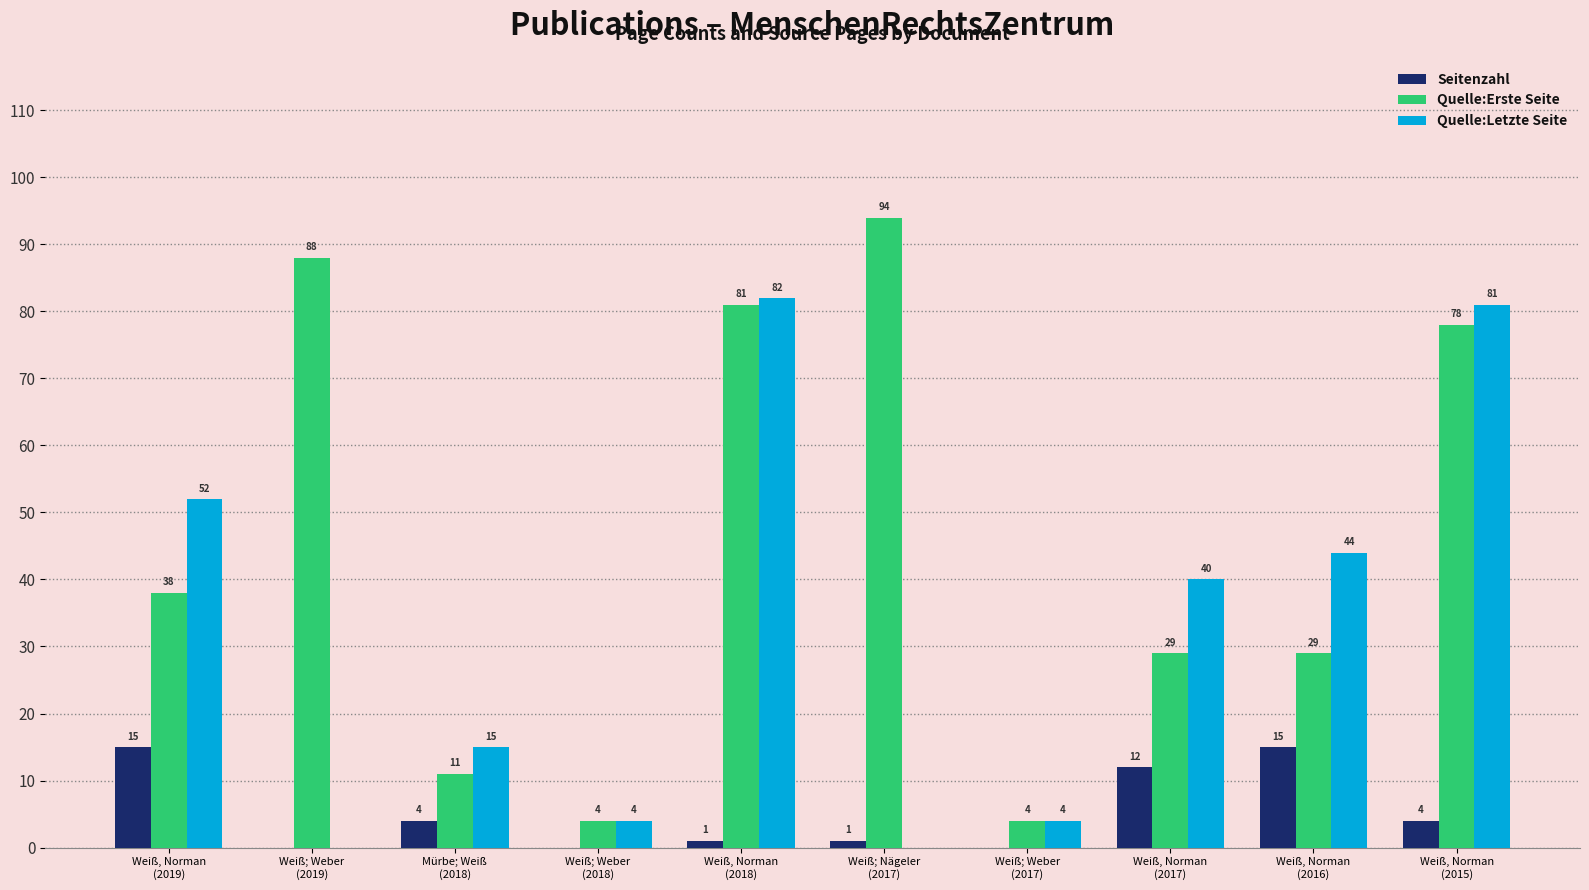

What are all the series names shown in the legend?

Seitenzahl, Quelle:Erste Seite, Quelle:Letzte Seite